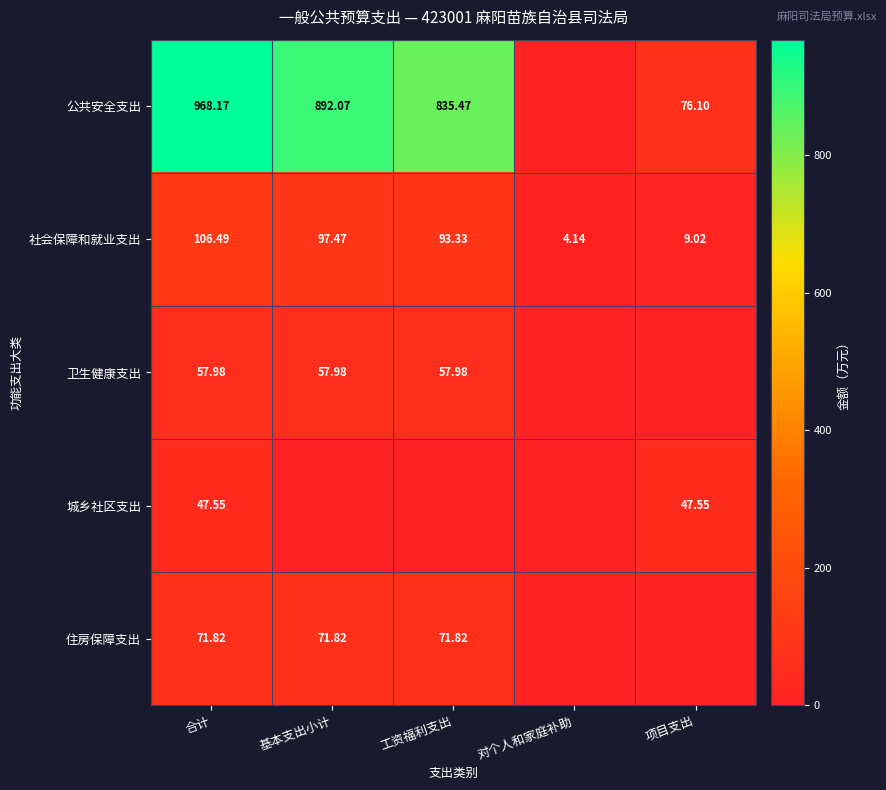

What is the difference between the 公共安全支出 values at 基本支出小计 and 项目支出?

816.0